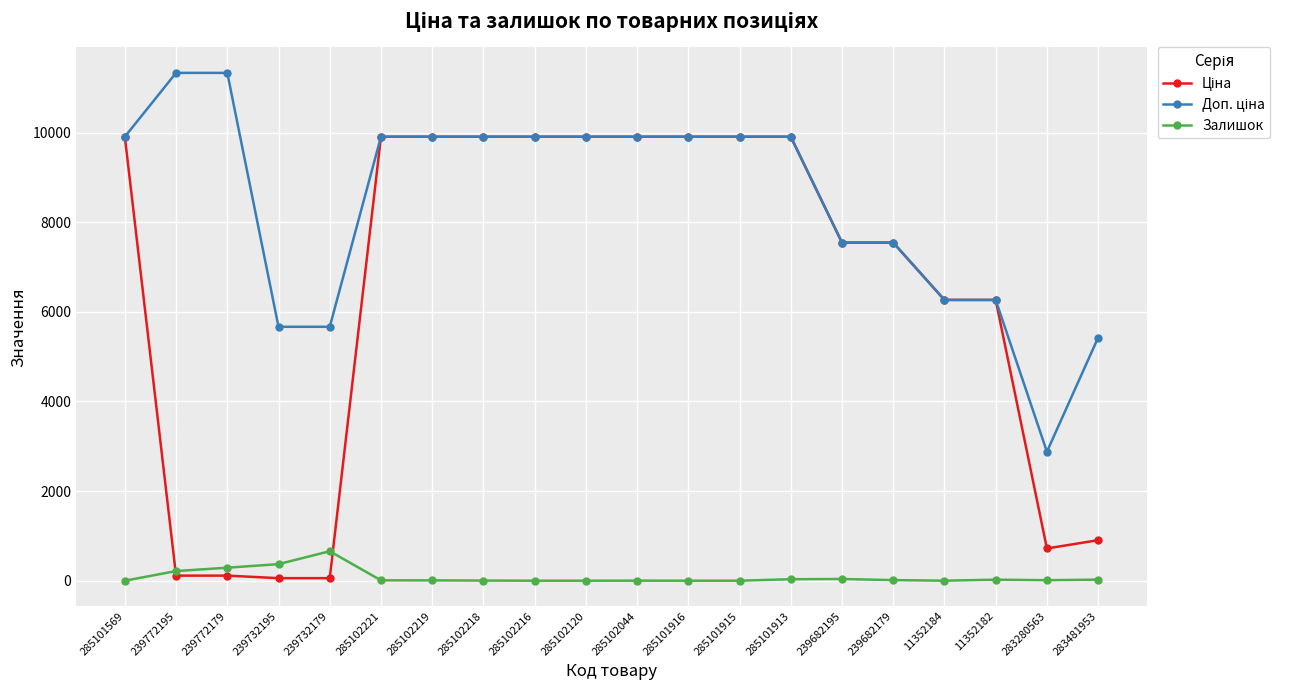

At how many categories does at least one series exceed 4702?

19